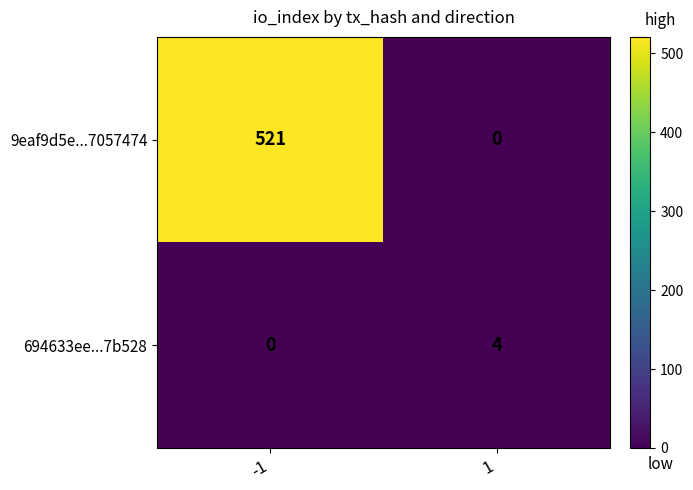

True or false: 694633ee...7b528 has a value of -2 at -1.

False